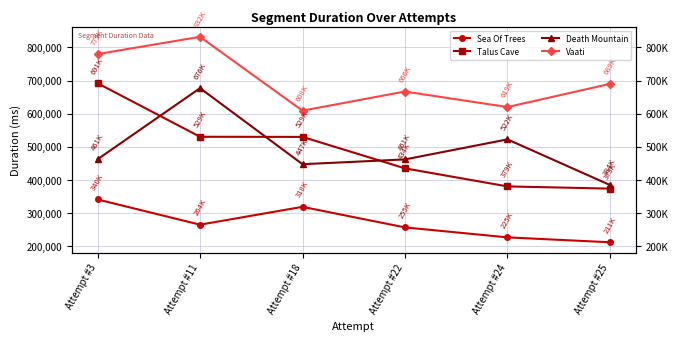

What is the average value of the Talus Cave series?

489822